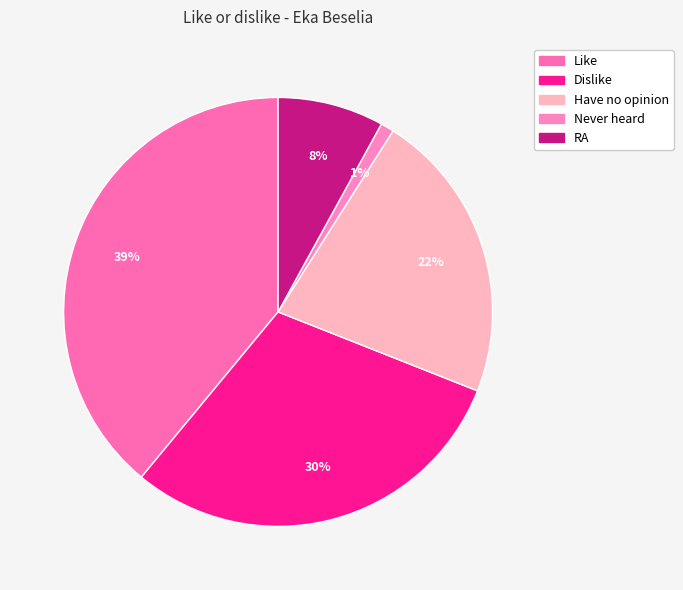

Which has a higher value, RA or Dislike?

Dislike